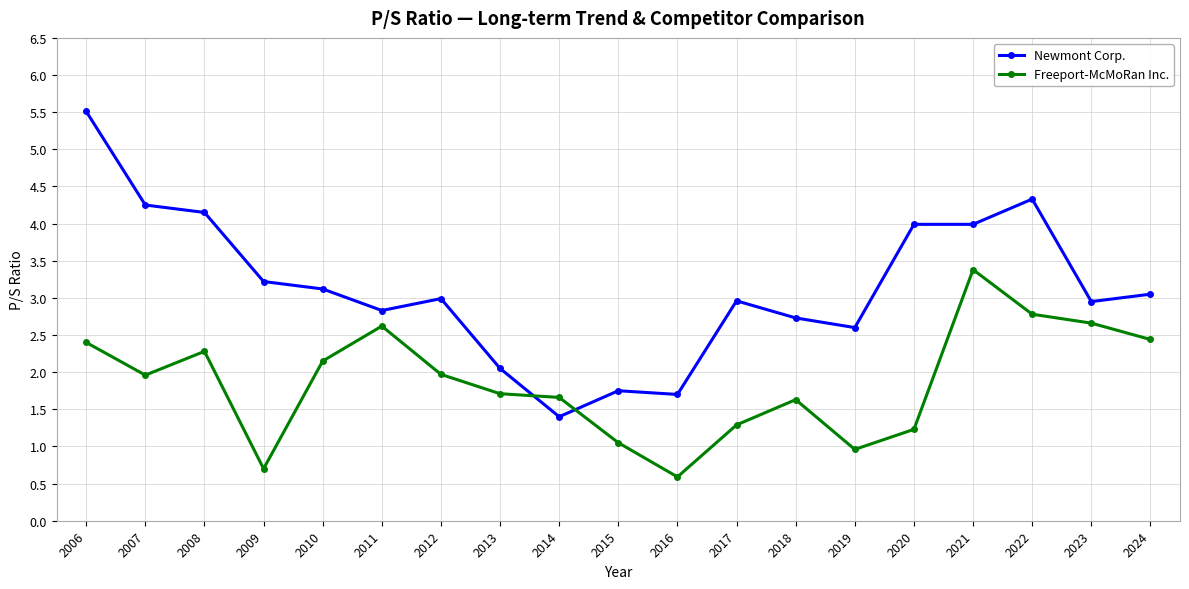

Is this an area chart (filled region under the line)?

No